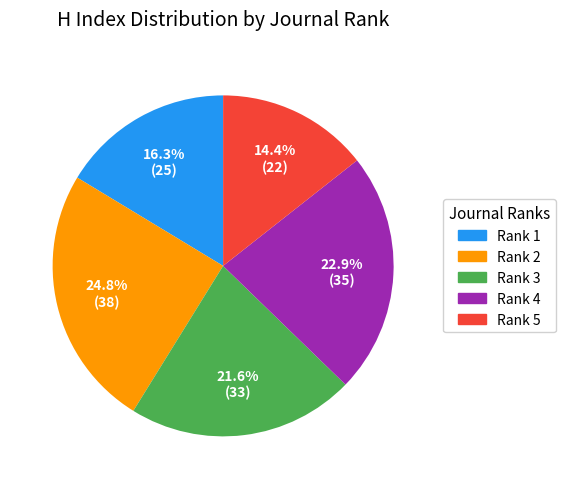

Count the number of slices in the pie.

5